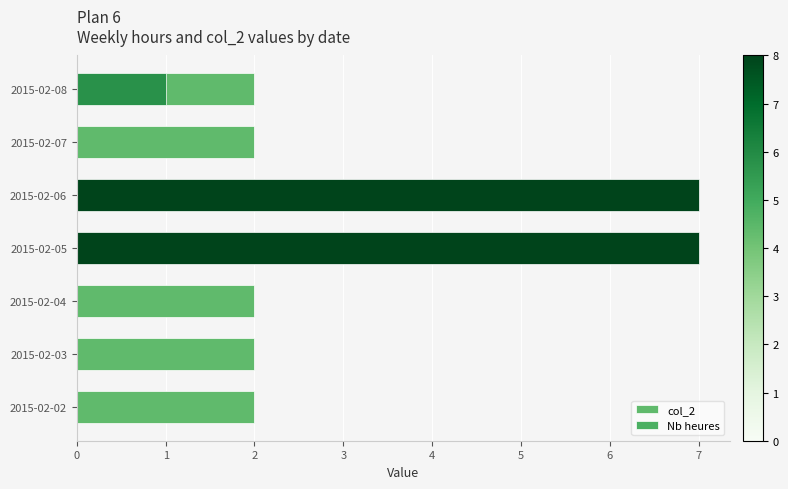

Is it true that Nb heures equals 4.0 at 2015-02-03?

False